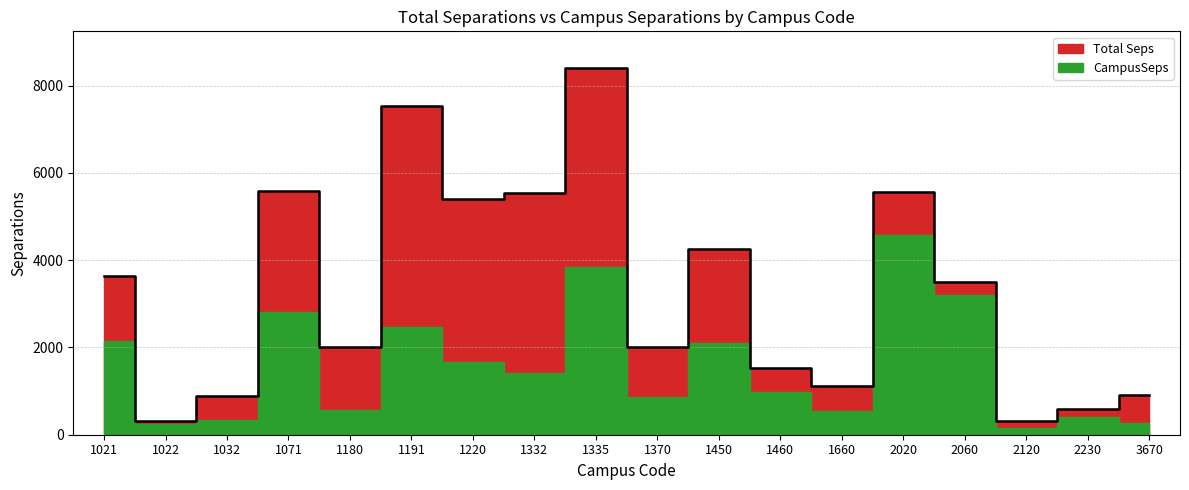

True or false: the data shows 1772.7 at 1660.

False